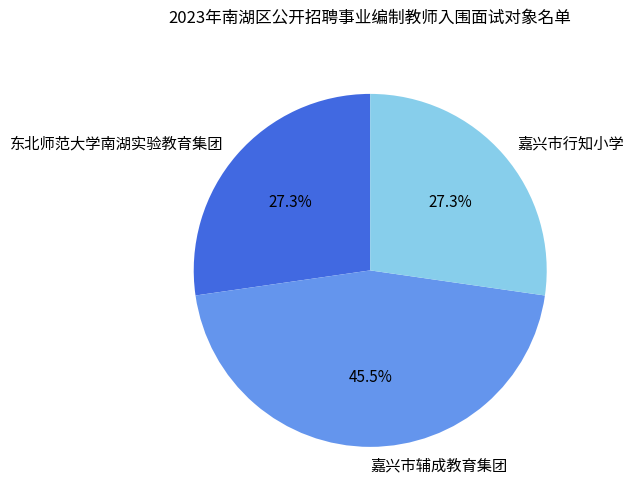

Which slice is the largest?

嘉兴市辅成教育集团